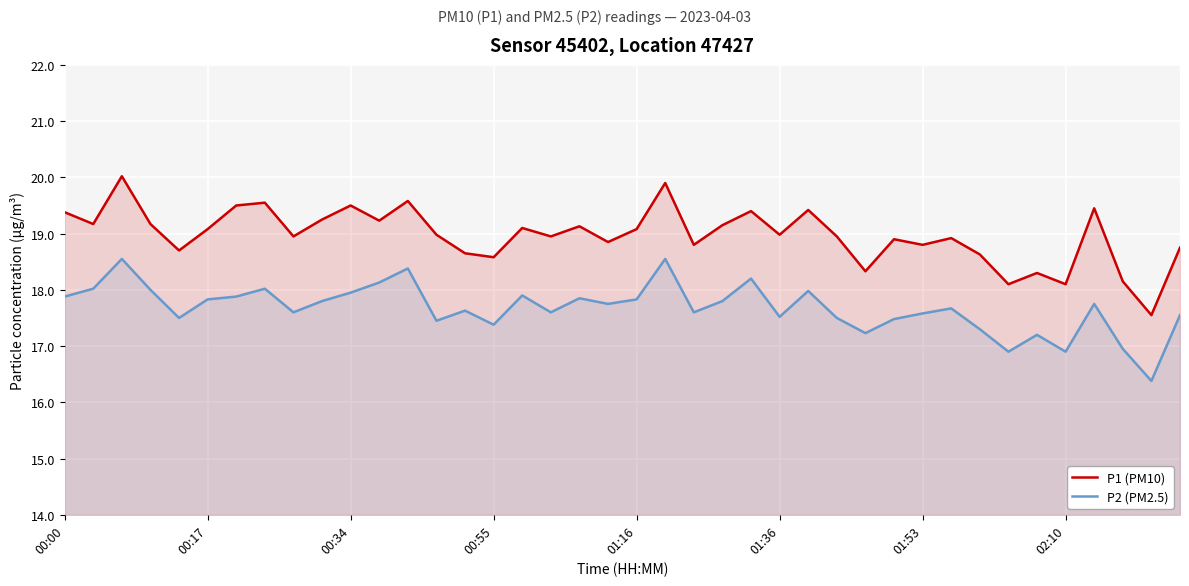

Does the chart display data point markers on the line(s)?

No